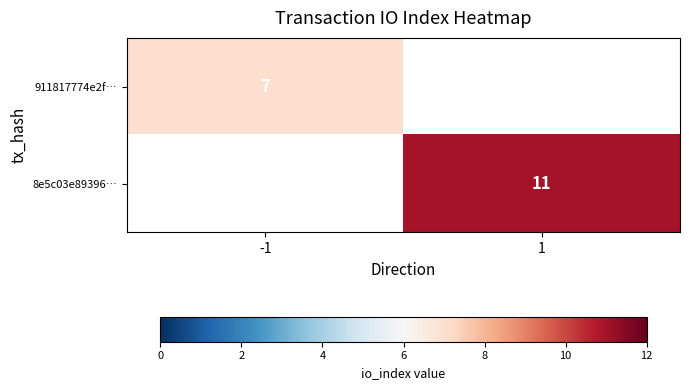

How many distinct data groups are displayed?

2